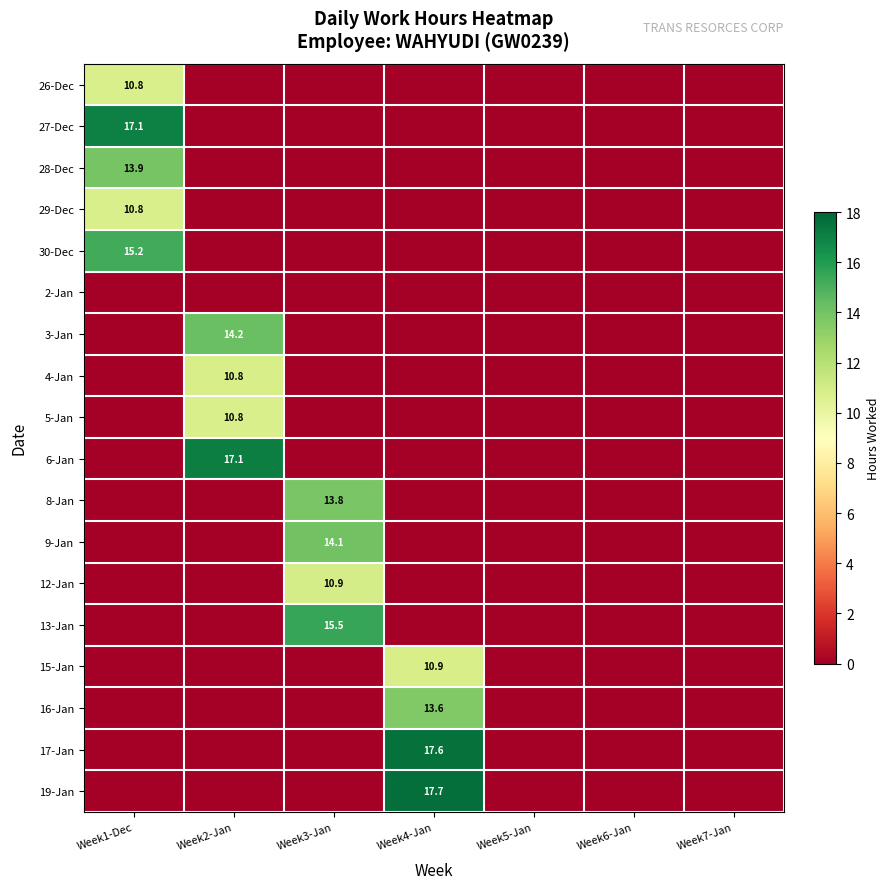

True or false: 13-Jan has a value of 8.1 at Week3-Jan.

False